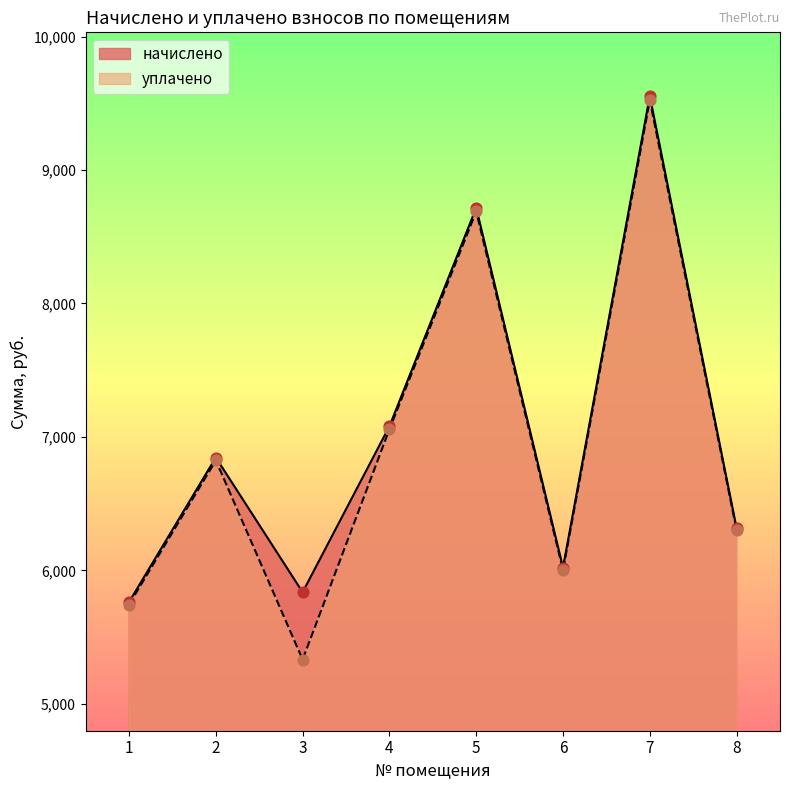

Which series has the widest spread of Y values?

уплачено